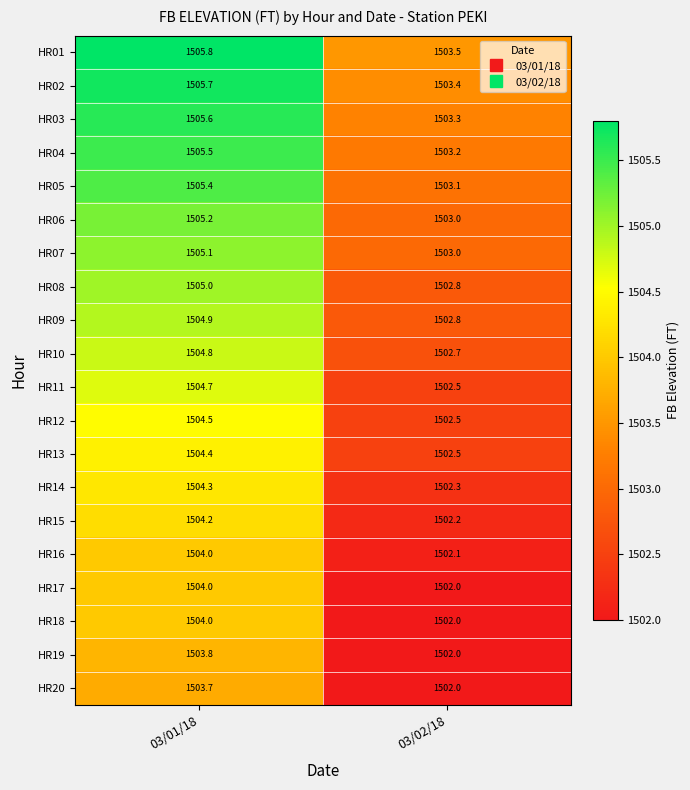

List the labels in order of HR17 value, smallest first.

03/02/18, 03/01/18